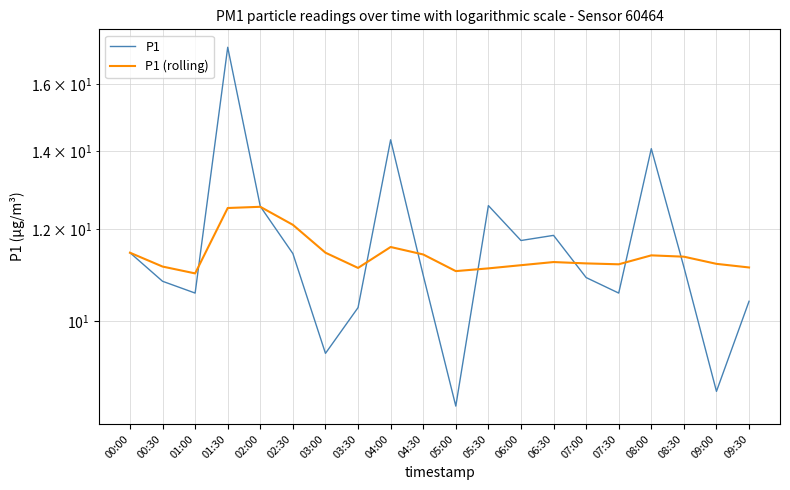

Which has a higher value, 06:00 or 00:30?

06:00